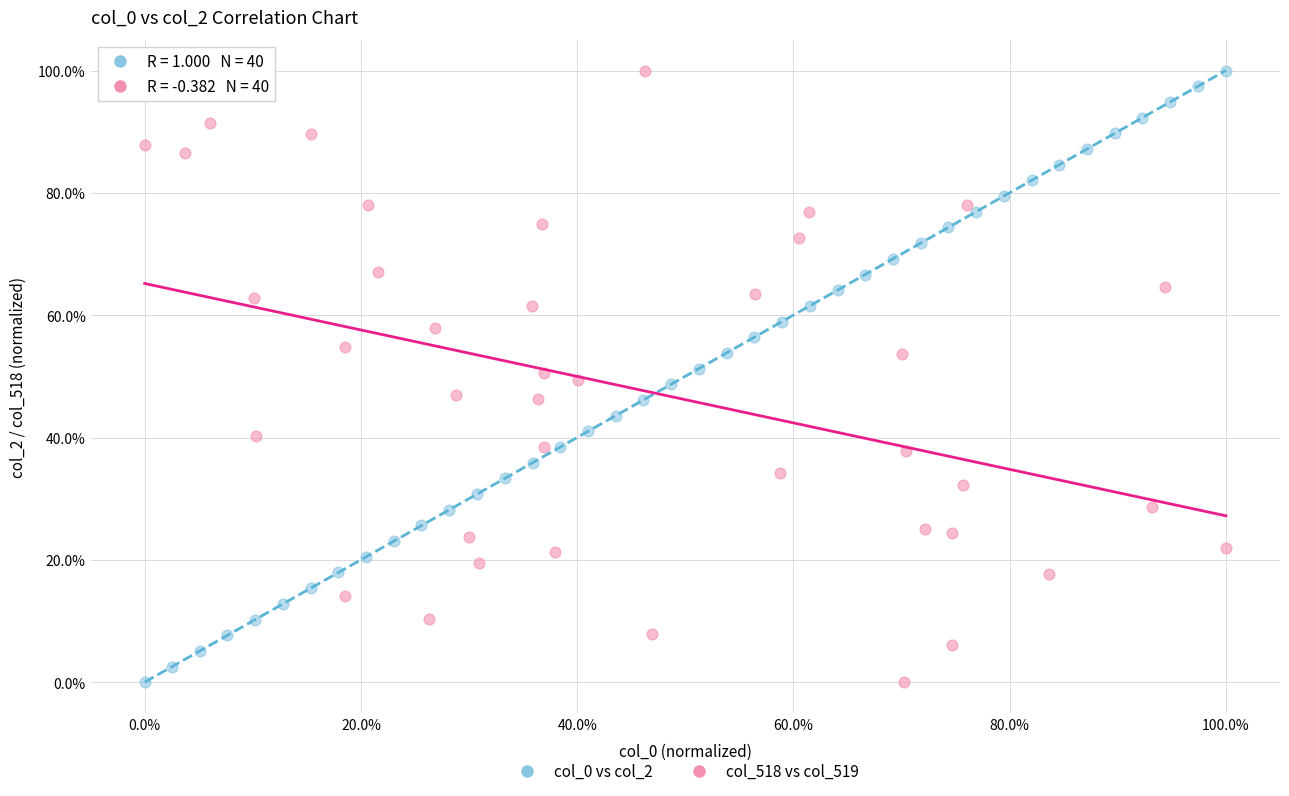

What are all the series names shown in the legend?

col_0 vs col_2, col_518 vs col_519